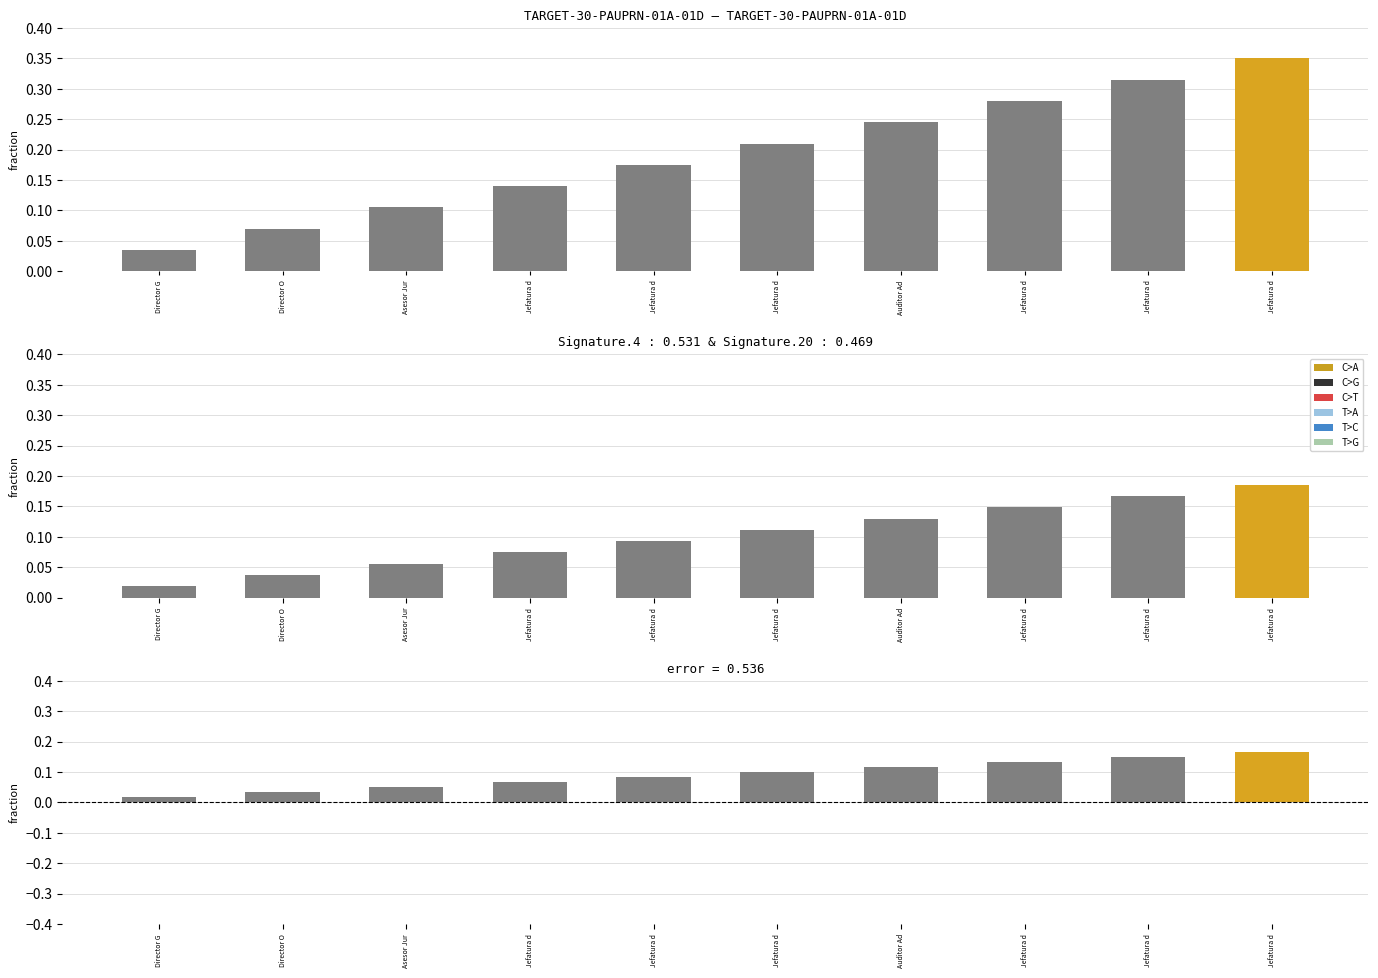

What is the label of the 1st bar from the right?

Jefatura d